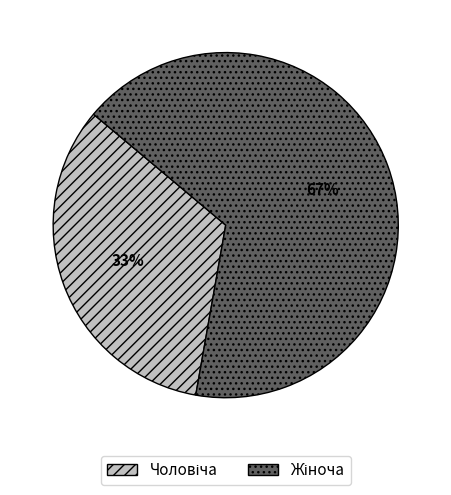

To the nearest percent, what is the average slice percentage?

50%